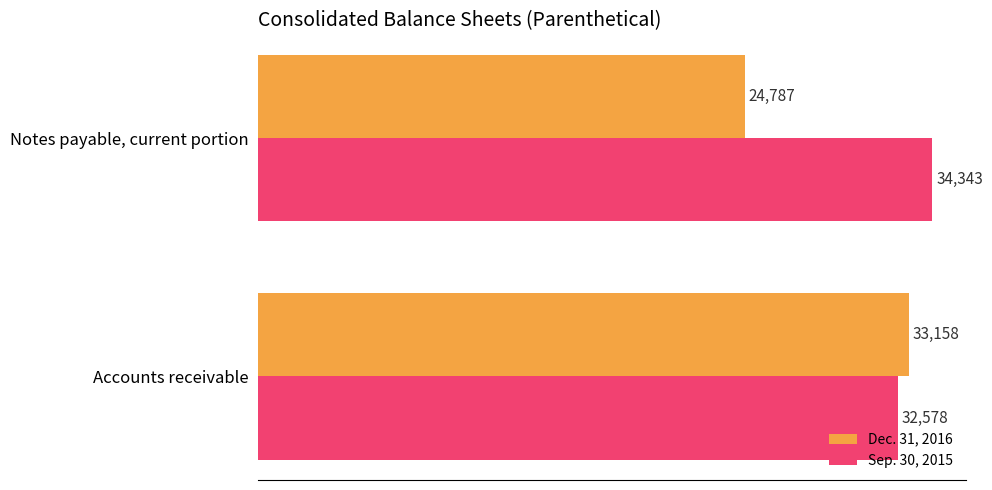

How many data points in Dec. 31, 2016 are less than 33158?

1